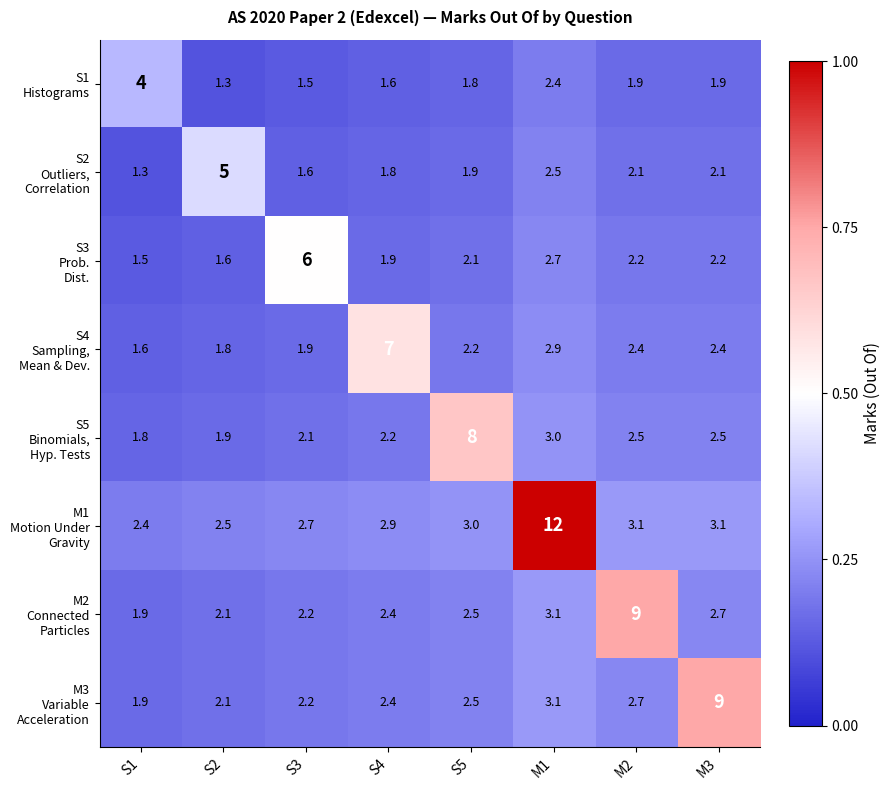

At which category is the sum across all series the highest?

M1